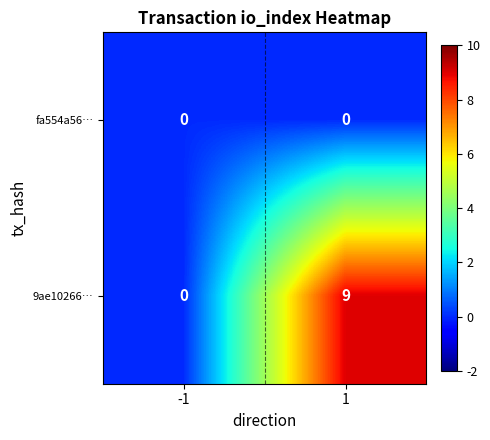

Which series has the largest range (max minus min)?

9ae10266…